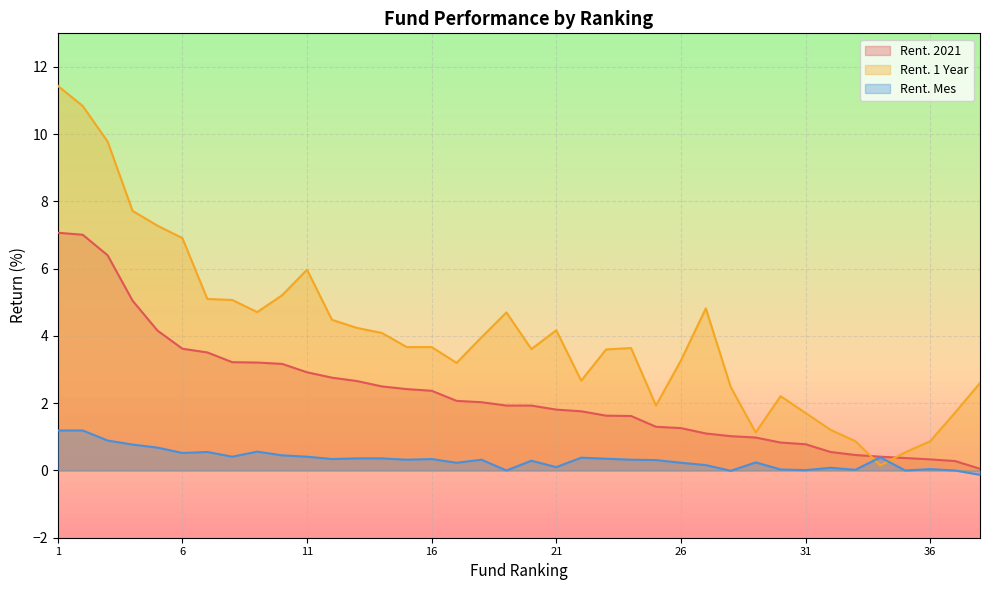

How many lines are shown in the chart?

3